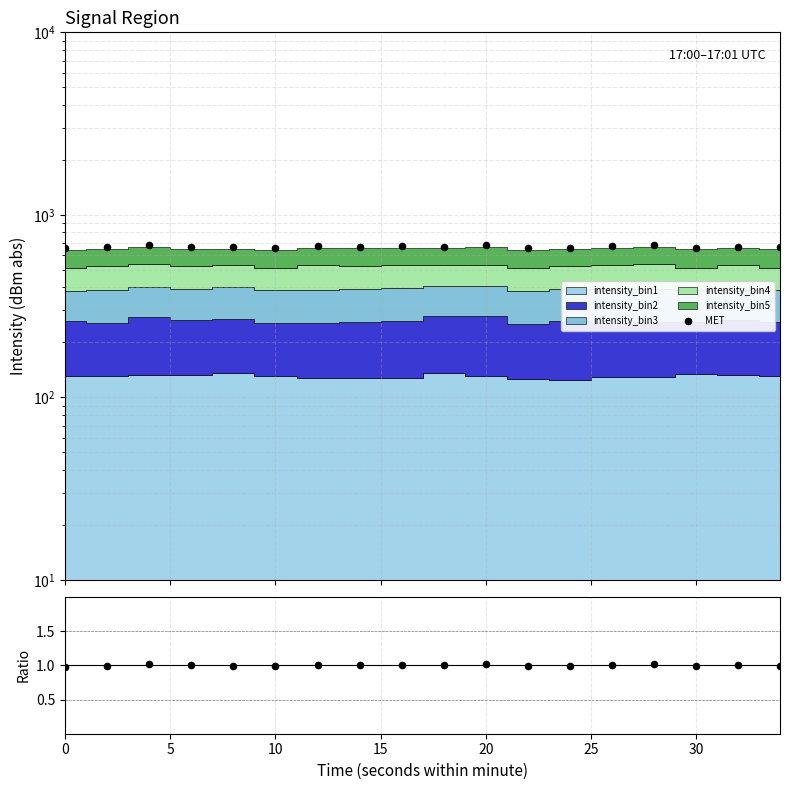

Is the value of ratio at 9 greater than the value of MET at 5?

No